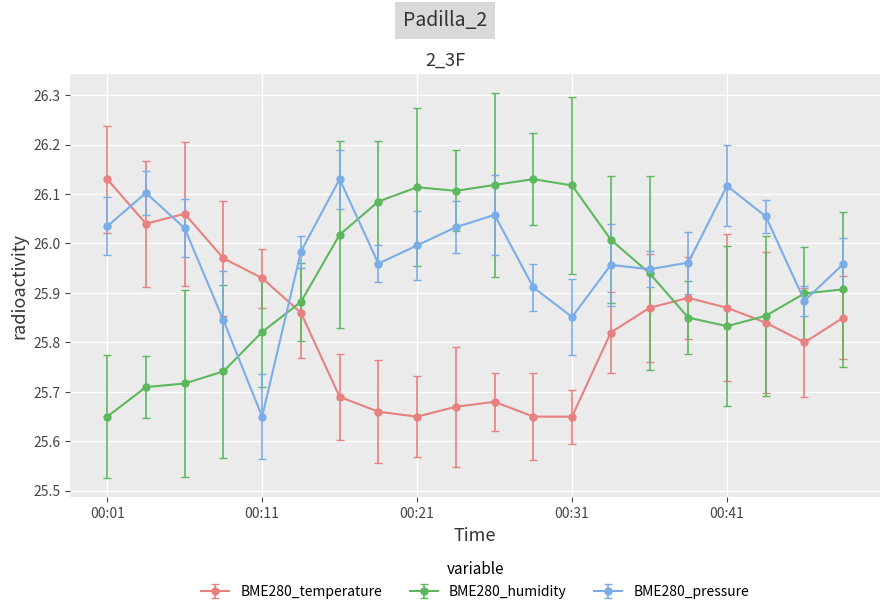

How many data points does each series have?

20